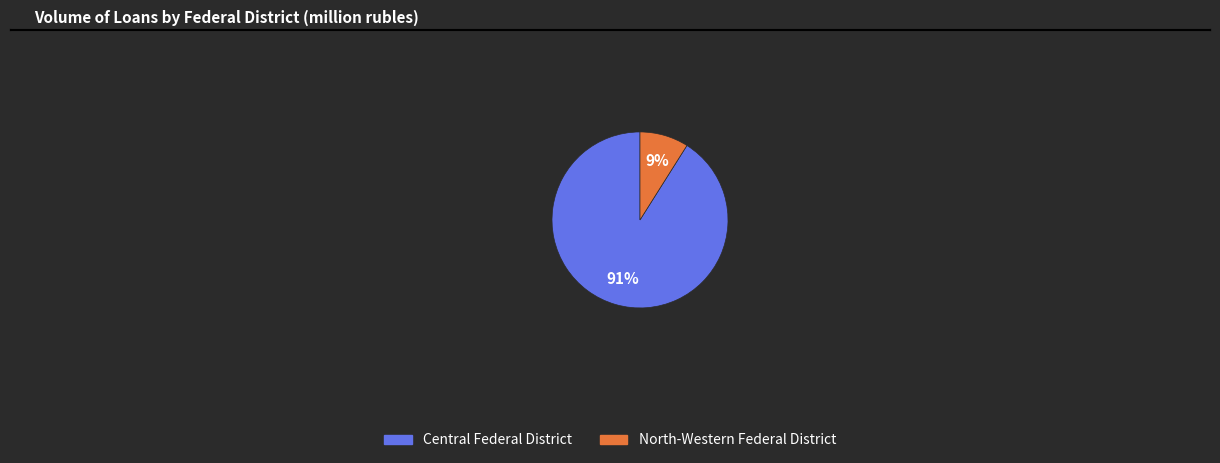

Does any single category account for the majority?

Yes